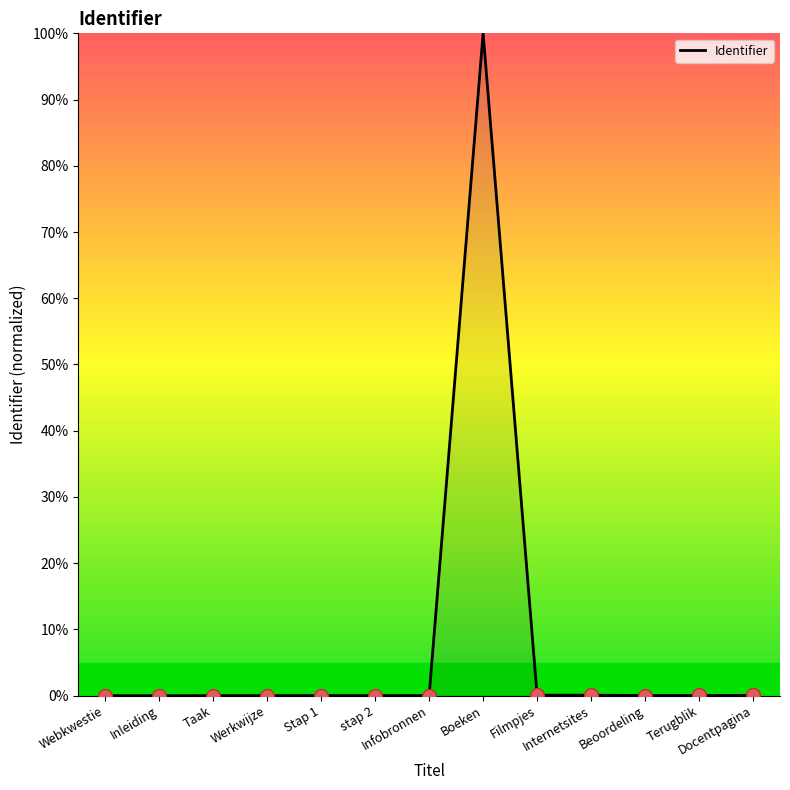

What is the maximum value shown in the chart?

100.0